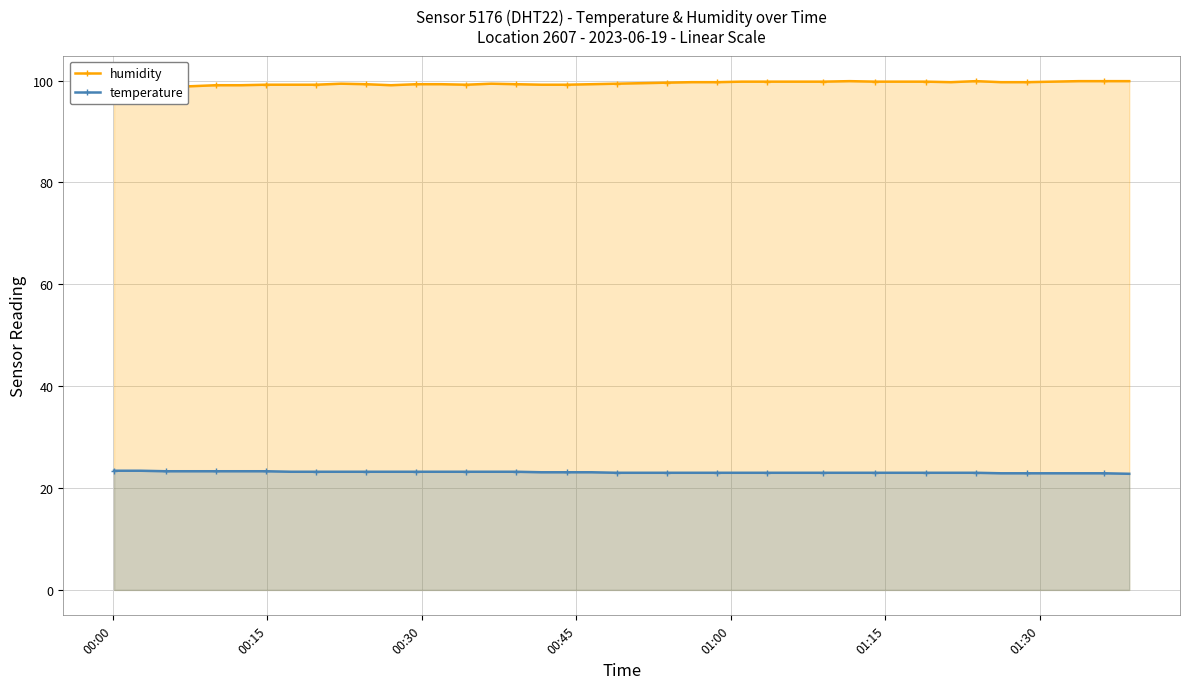

True or false: temperature and humidity cross at least once.

False